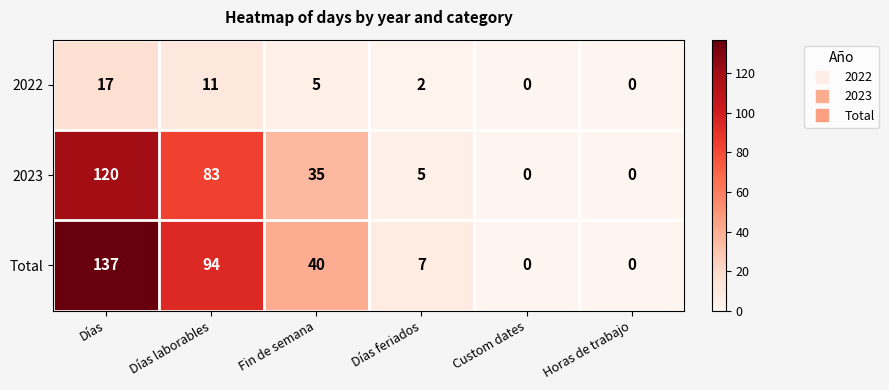

At which category is the sum across all series the highest?

Días